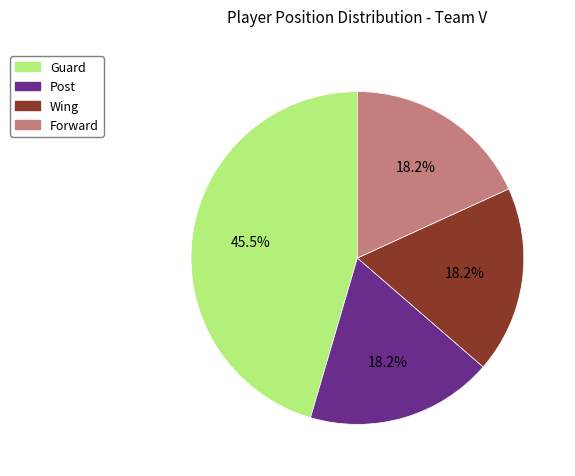

Is there any slice that represents more than half of the pie?

No